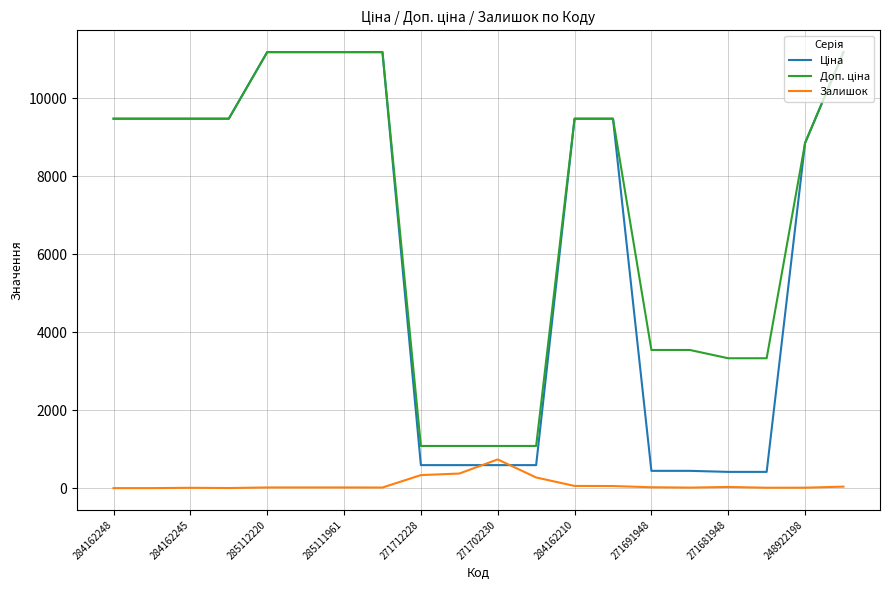

Does the chart display data point markers on the line(s)?

No